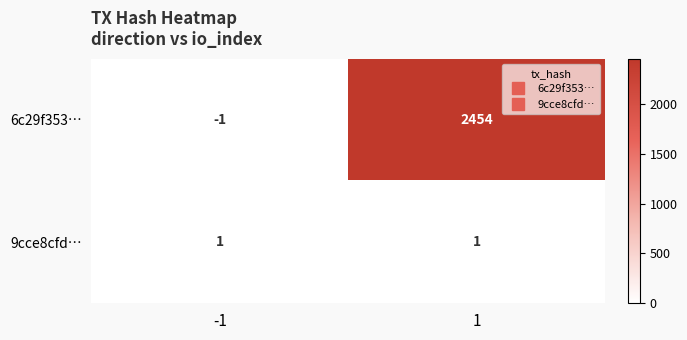

Which category has the lowest value across all series?

-1